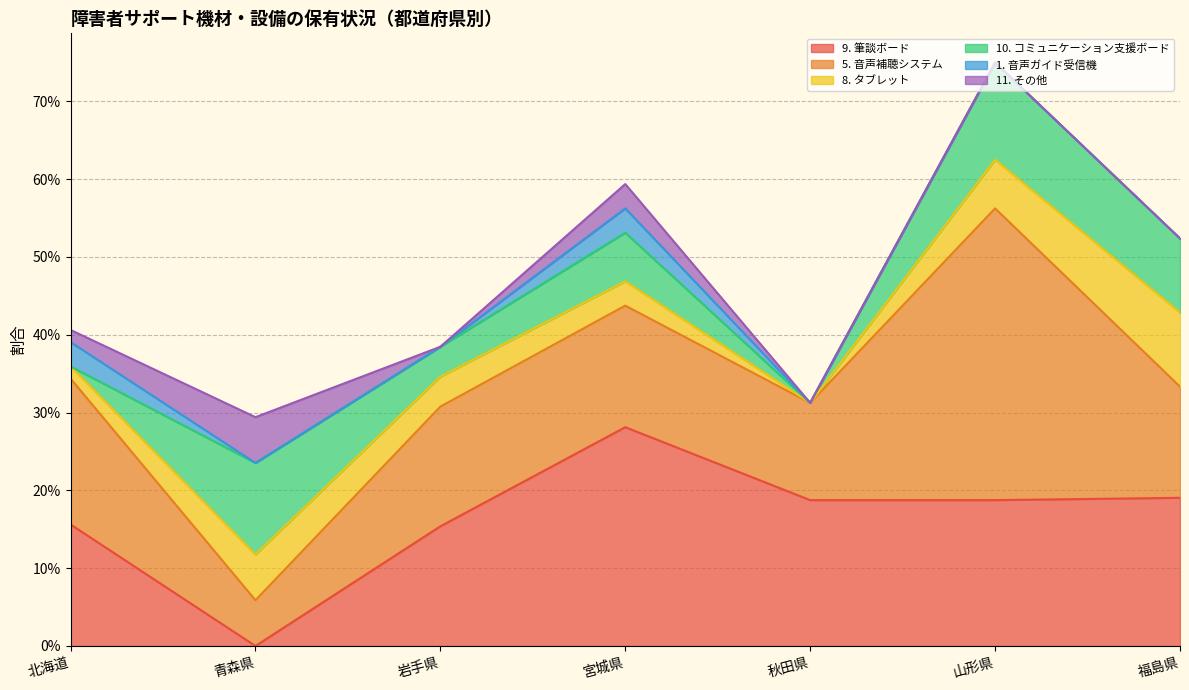

Which series has the largest range (max minus min)?

5. 音声補聴システム